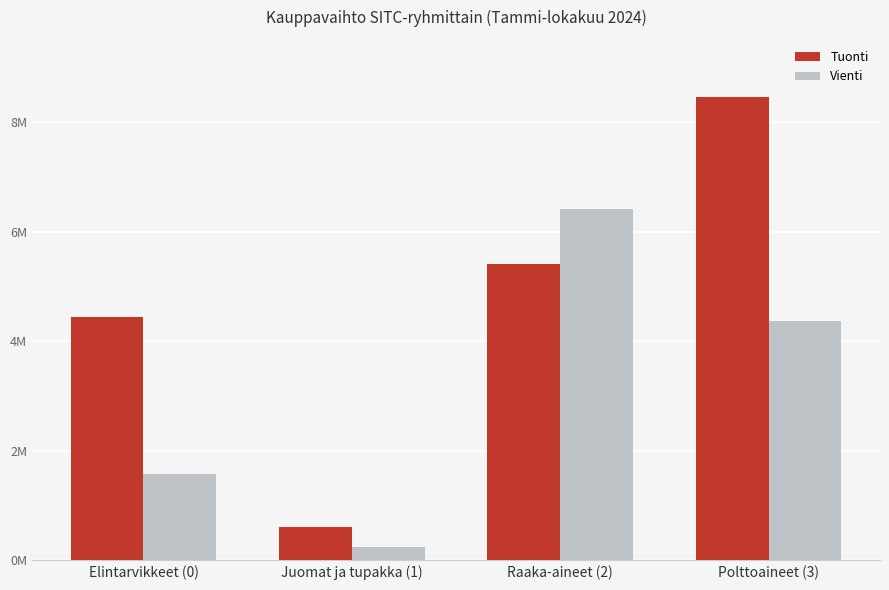

True or false: Vienti has a value of 329461 at Juomat ja tupakka (1).

False